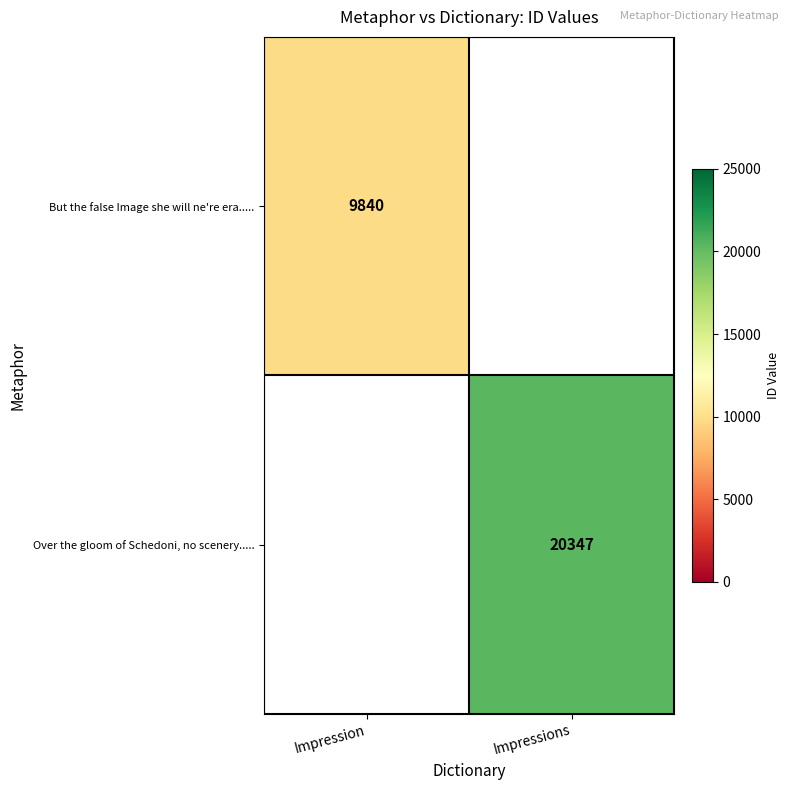

Between Impression and Impressions, which is larger?

Impressions